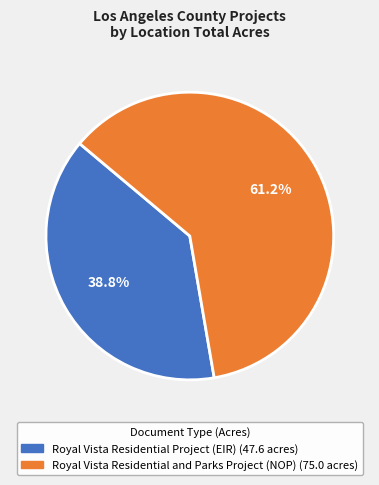

What percentage is the Royal Vista Residential and Parks Project (NOP) slice, to the nearest percent?

61%